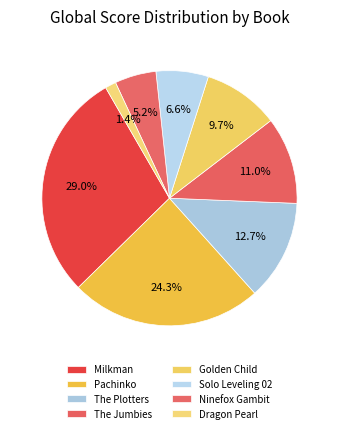

To the nearest percent, what is the difference between the largest and smallest slice percentages?

28%